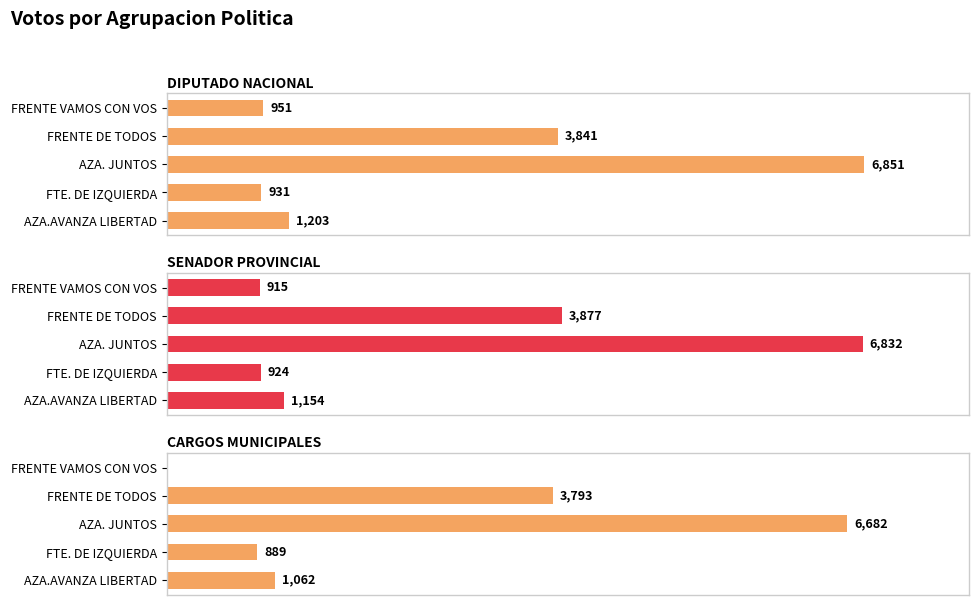

What are all the series names shown in the legend?

DIPUTADO NACIONAL, SENADOR PROVINCIAL, CARGOS MUNICIPALES